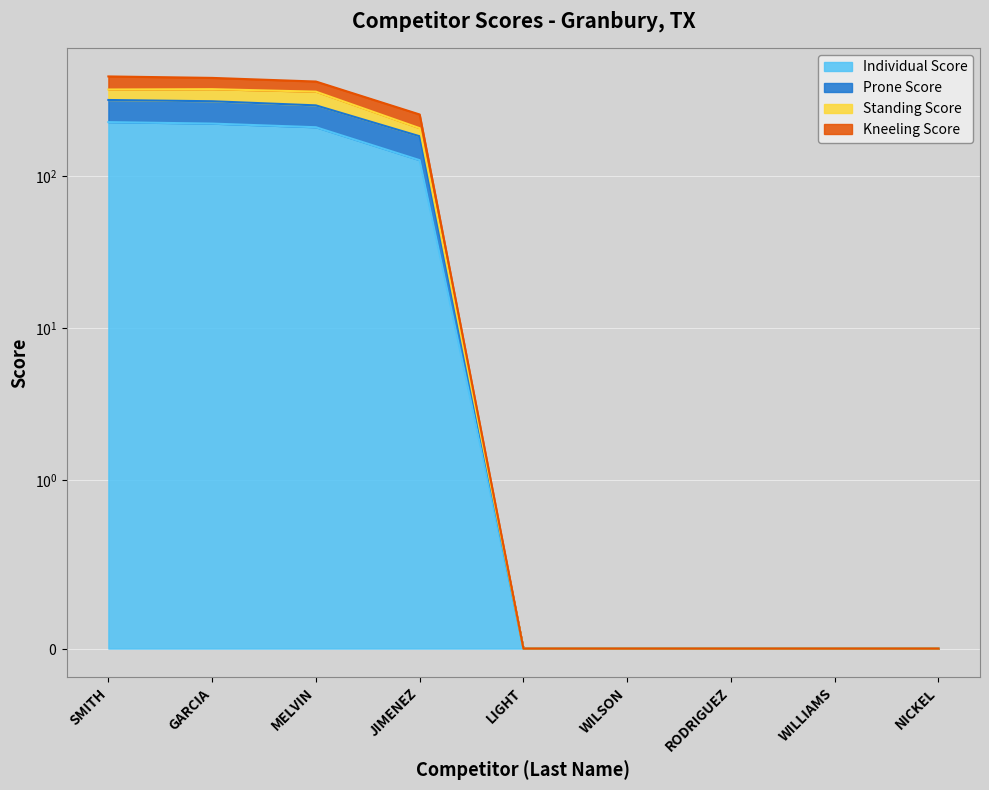

What is the difference between the maximum and minimum values in the Prone Score series?

319